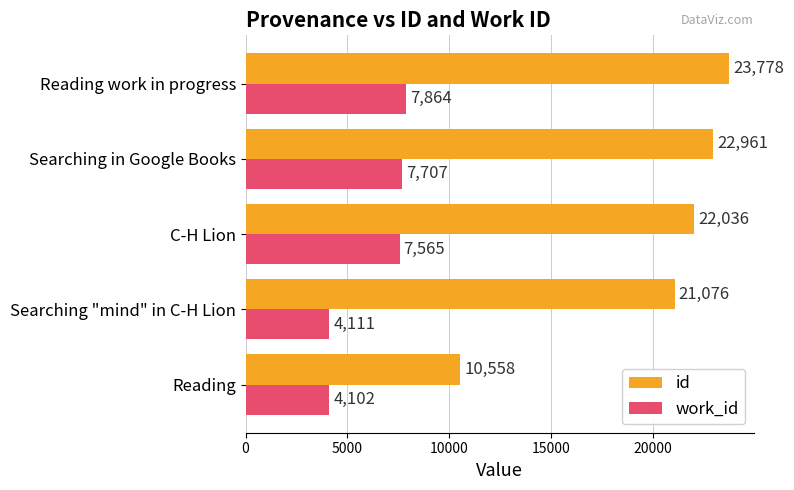

What is the approximate value of id at Searching "mind" in C-H Lion, to the nearest 50?

21100